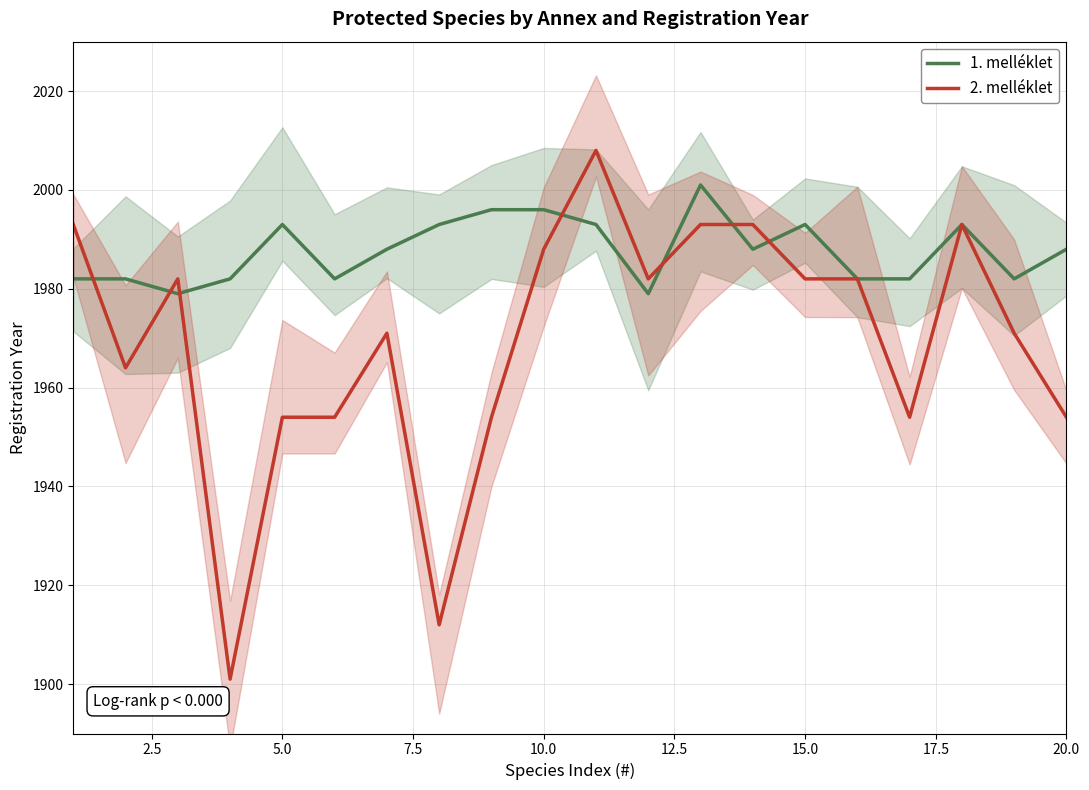

Reading left to right, list all the values displayed in this chart.

1. melléklet: 1982	1982	1979	1982	1993	1982	1988	1993	1996	1996	1993	1979	2001	1988	1993	1982	1982	1993	1982	1988
2. melléklet: 1993	1964	1982	1901	1954	1954	1971	1912	1954	1988	2008	1982	1993	1993	1982	1982	1954	1993	1971	1954